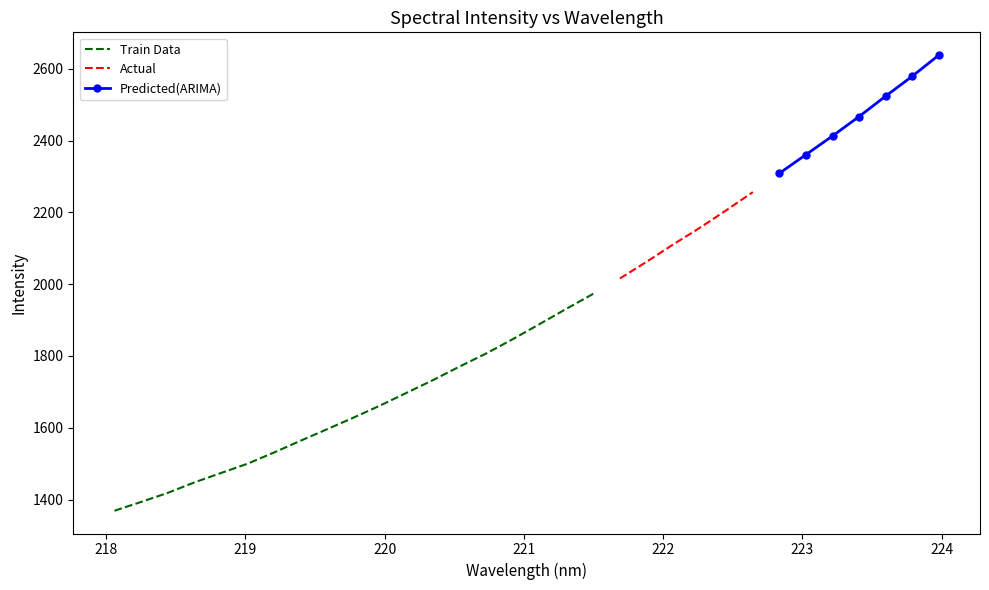

List the labels in order of value, smallest first.

218.0596, 218.2508, 218.442, 218.6332, 218.8244, 219.0156, 219.2067, 219.3979, 219.589, 219.7801, 219.9712, 220.1623, 220.3533, 220.5444, 220.7354, 220.9264, 221.1174, 221.3083, 221.4993, 221.6902, 221.8812, 222.0721, 222.263, 222.4538, 222.6447, 222.8355, 223.0264, 223.2172, 223.408, 223.5987, 223.7895, 223.9802